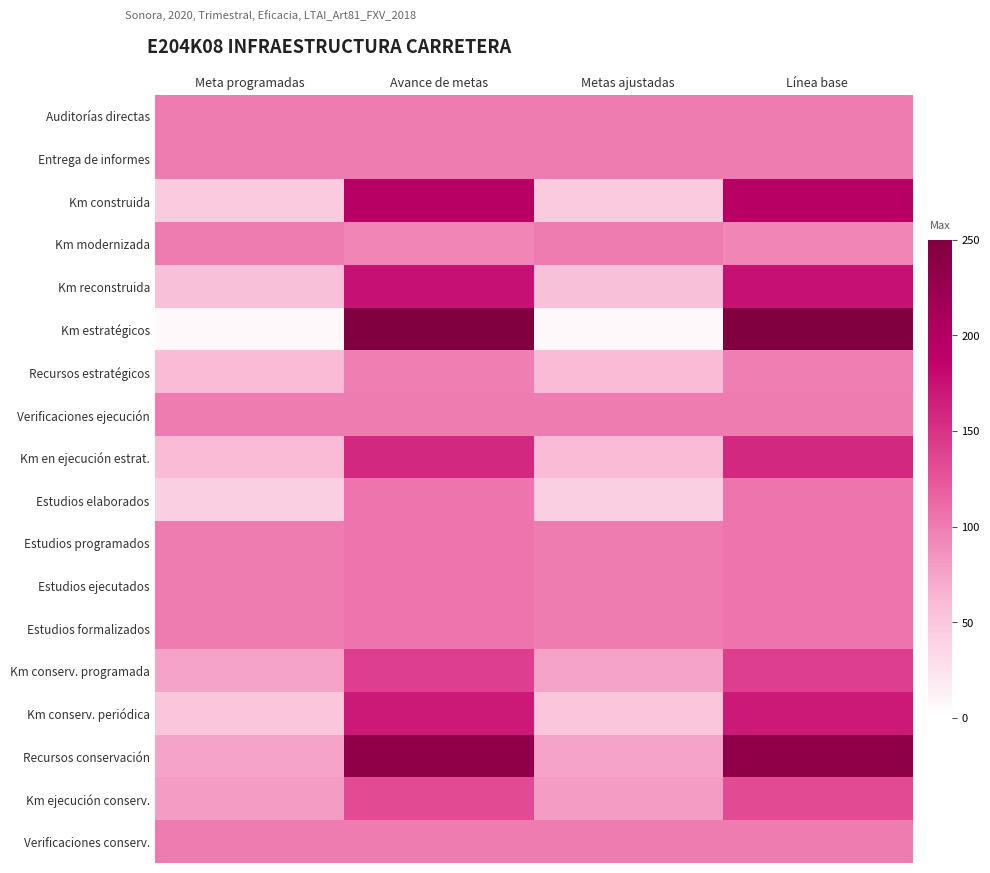

Reading left to right, transcribe all the data shown in this chart.

Auditorías directas: Meta programadas=100.0	Avance de metas=100.0	Metas ajustadas=100.0	Línea base=100.0
Entrega de informes: Meta programadas=100.0	Avance de metas=100.0	Metas ajustadas=100.0	Línea base=100.0
Km construida: Meta programadas=45.0	Avance de metas=194.9	Metas ajustadas=45.0	Línea base=194.9
Km modernizada: Meta programadas=100.0	Avance de metas=93.9	Metas ajustadas=100.0	Línea base=93.9
Km reconstruida: Meta programadas=55.0	Avance de metas=174.9	Metas ajustadas=55.0	Línea base=174.9
Km estratégicos: Meta programadas=6.1	Avance de metas=250.0	Metas ajustadas=6.1	Línea base=250.0
Recursos estratégicos: Meta programadas=60.0	Avance de metas=98.0	Metas ajustadas=60.0	Línea base=98.0
Verificaciones ejecución: Meta programadas=100.0	Avance de metas=100.0	Metas ajustadas=100.0	Línea base=100.0
Km en ejecución estrat.: Meta programadas=60.0	Avance de metas=158.1	Metas ajustadas=60.0	Línea base=158.1
Estudios elaborados: Meta programadas=42.0	Avance de metas=104.8	Metas ajustadas=42.0	Línea base=104.8
Estudios programados: Meta programadas=100.0	Avance de metas=104.8	Metas ajustadas=100.0	Línea base=104.8
Estudios ejecutados: Meta programadas=100.0	Avance de metas=104.8	Metas ajustadas=100.0	Línea base=104.8
Estudios formalizados: Meta programadas=100.0	Avance de metas=104.8	Metas ajustadas=100.0	Línea base=104.8
Km conserv. programada: Meta programadas=75.0	Avance de metas=141.6	Metas ajustadas=75.0	Línea base=141.6
Km conserv. periódica: Meta programadas=50.0	Avance de metas=168.4	Metas ajustadas=50.0	Línea base=168.4
Recursos conservación: Meta programadas=75.0	Avance de metas=235.3	Metas ajustadas=75.0	Línea base=235.3
Km ejecución conserv.: Meta programadas=80.0	Avance de metas=132.8	Metas ajustadas=80.0	Línea base=132.8
Verificaciones conserv.: Meta programadas=100.0	Avance de metas=100.0	Metas ajustadas=100.0	Línea base=100.0